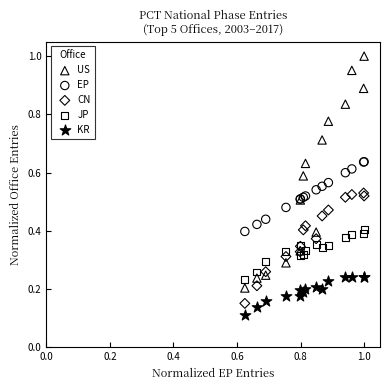

Which series contains the highest Y value?

US